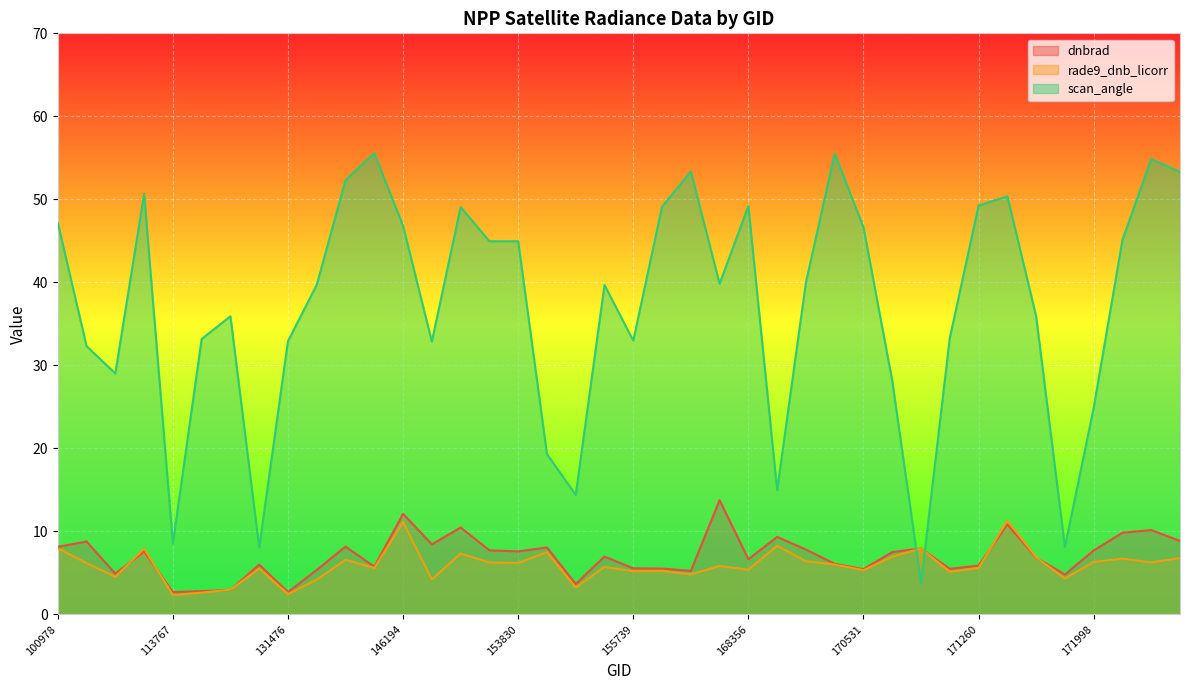

Reading left to right, extract all data points from this chart.

dnbrad: 8.1	8.8	4.9	7.6	2.7	2.8	2.9	6.0	2.7	5.3	8.2	5.7	12.1	8.4	10.5	7.7	7.6	8.1	3.6	7.0	5.5	5.5	5.2	13.8	6.6	9.3	7.8	6.1	5.4	7.5	7.9	5.5	5.9	10.8	6.8	4.8	7.7	9.8	10.2	8.8
rade9_dnb_licorr: 8.0	6.2	4.5	7.9	2.3	2.6	3.0	5.5	2.4	4.2	6.6	5.6	11.1	4.2	7.3	6.2	6.2	7.5	3.2	5.7	5.2	5.2	4.8	5.8	5.4	8.3	6.4	6.0	5.3	6.9	7.9	5.1	5.6	11.3	6.9	4.3	6.3	6.7	6.2	6.8
scan_angle: 47.2	32.3	29.0	50.7	8.5	33.2	35.9	8.1	32.9	39.7	52.3	55.6	46.8	32.9	49.1	45.0	45.0	19.3	14.4	39.7	33.0	49.1	53.4	39.8	49.2	15.0	40.0	55.5	46.6	28.1	3.8	33.3	49.2	50.4	35.9	8.1	24.9	45.1	54.9	53.3